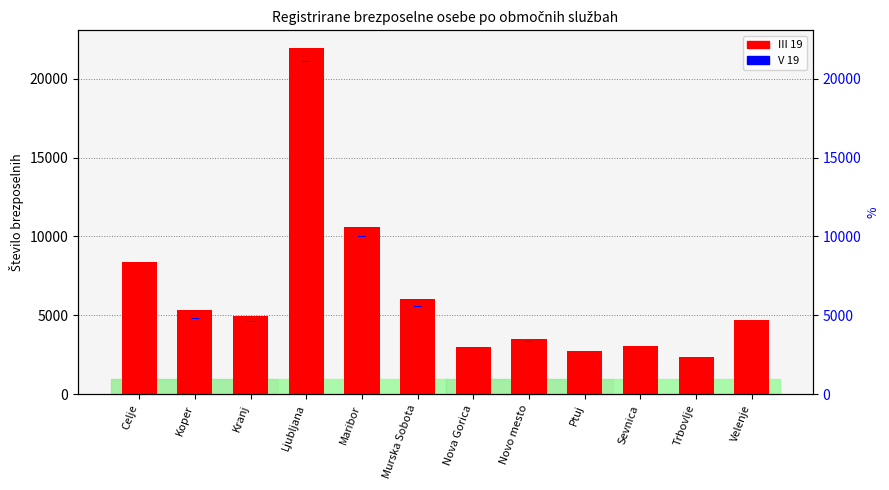

What is the total value across all series at Novo mesto?

3512